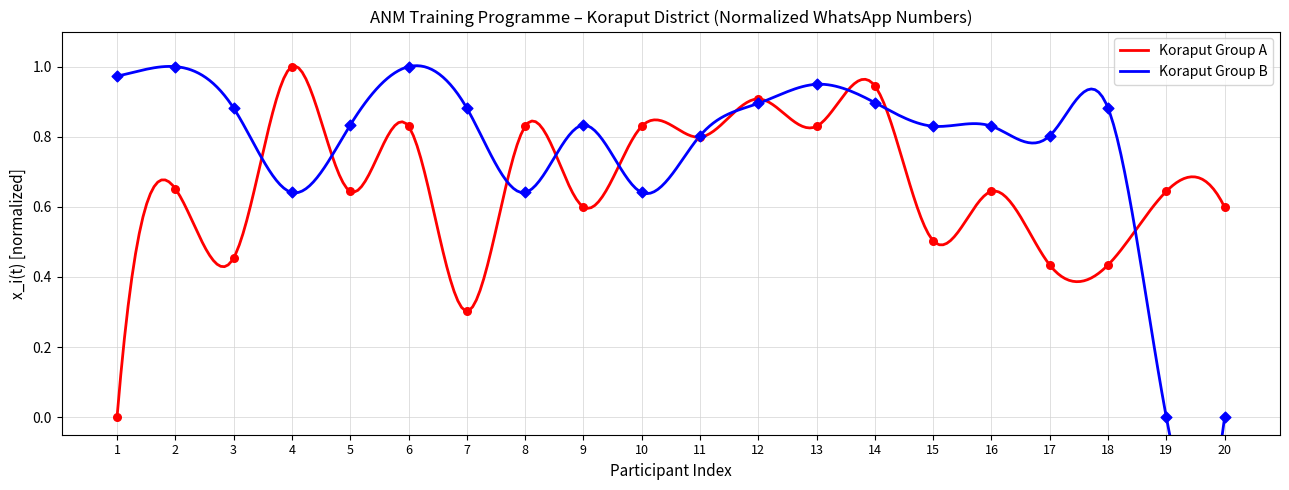

Is the value of Koraput at 13 greater than the value of Koraput_2 at 8?

Yes